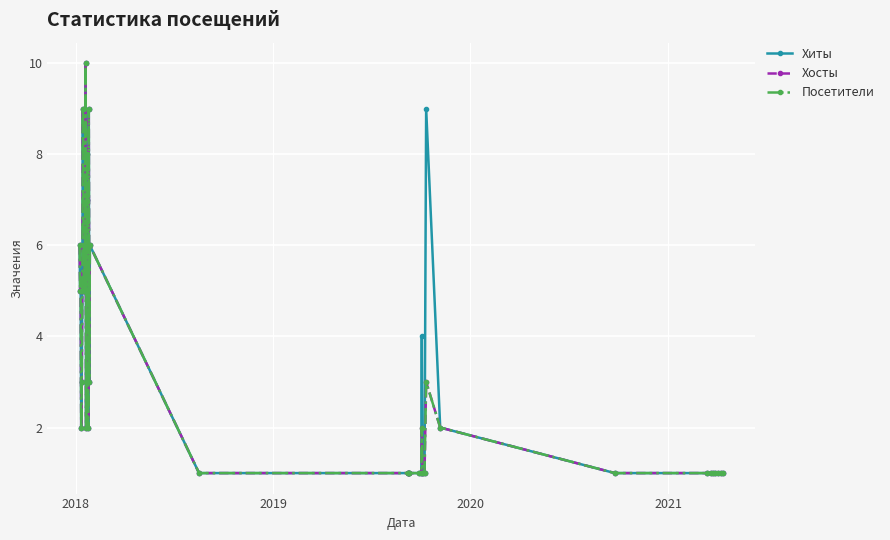

Does the chart have visible grid lines?

Yes